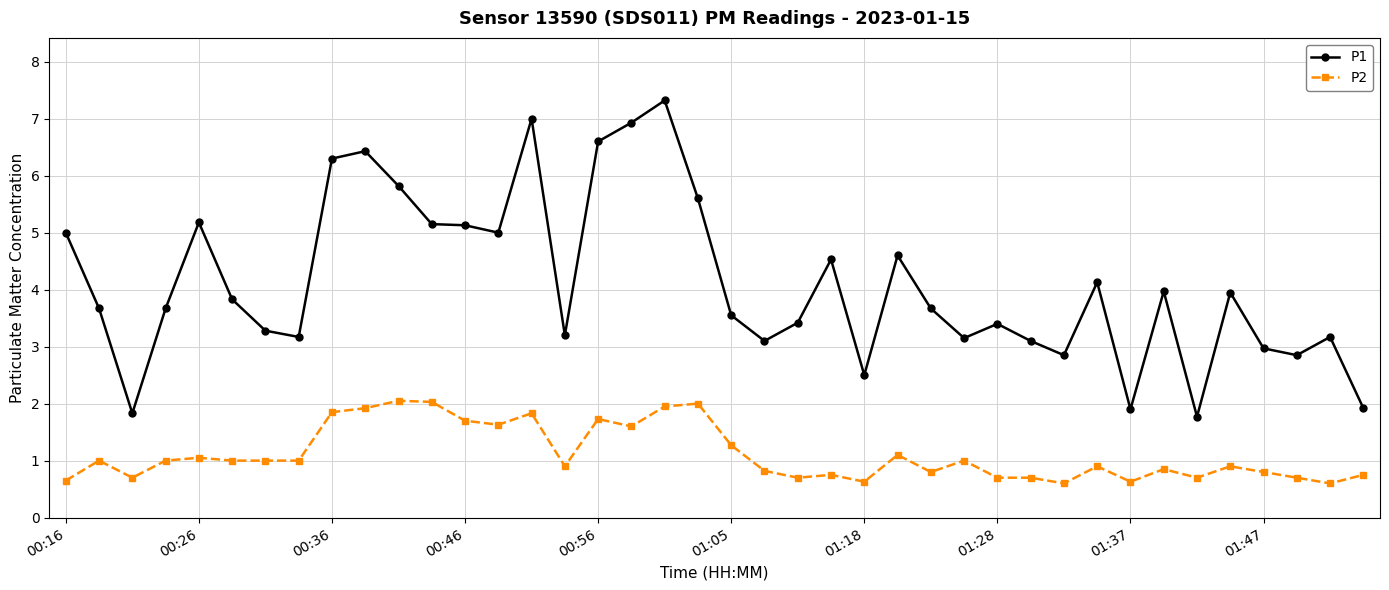

True or false: P1 has more than 2 points higher than both neighbors.

True